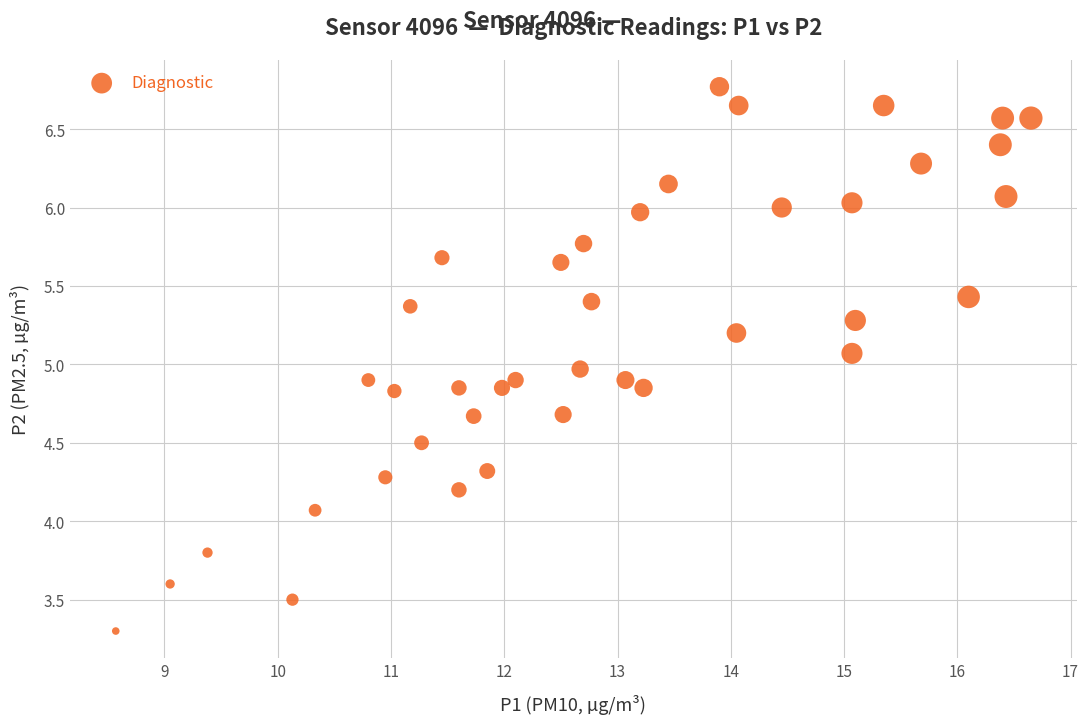

What is the range of Y values (max minus min)?

3.5